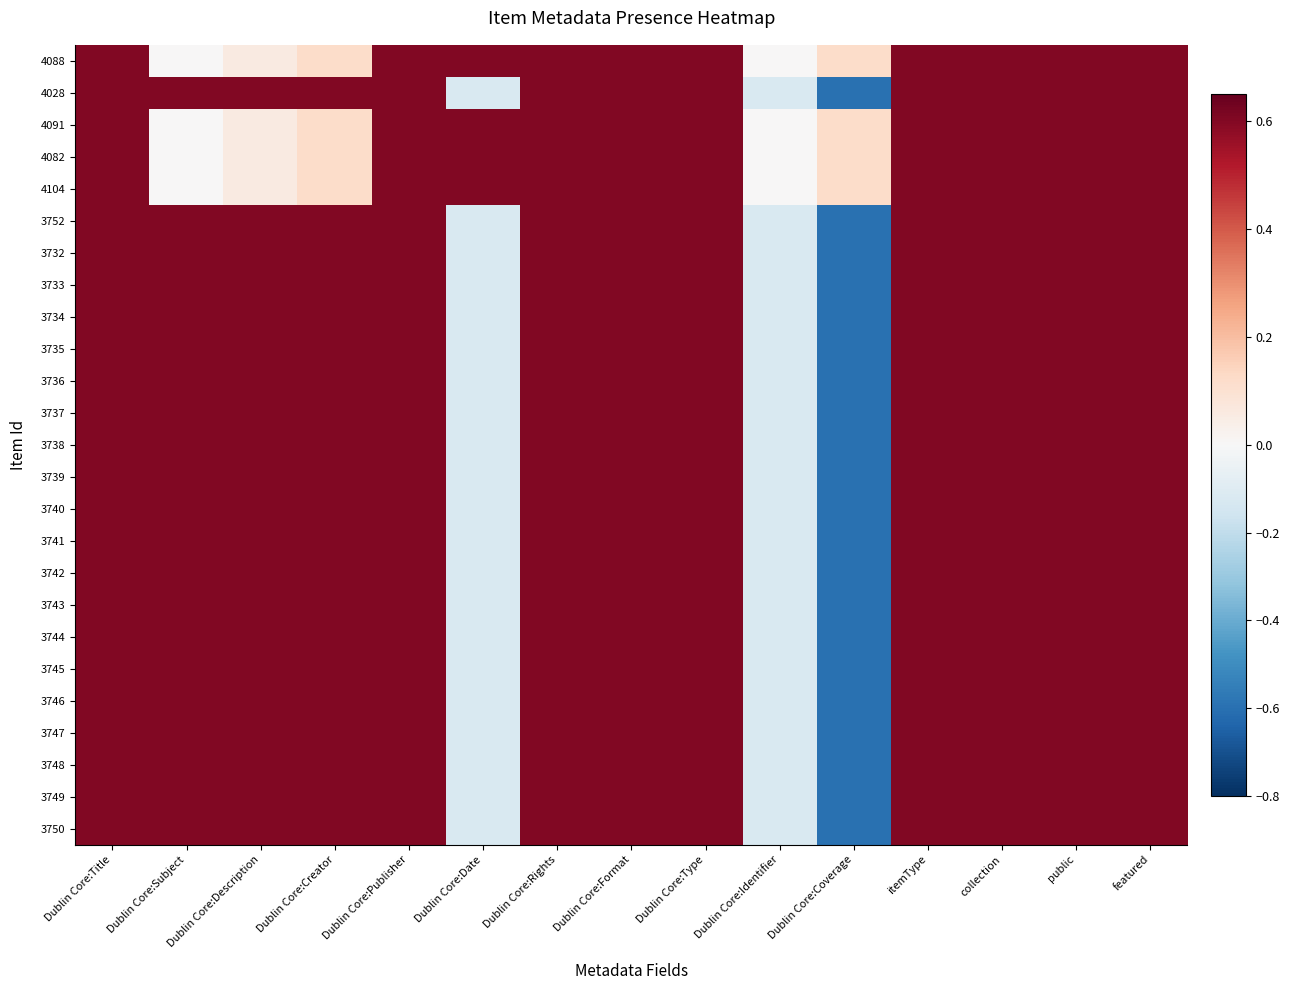

At which category is the sum across all series the highest?

Dublin Core:Title